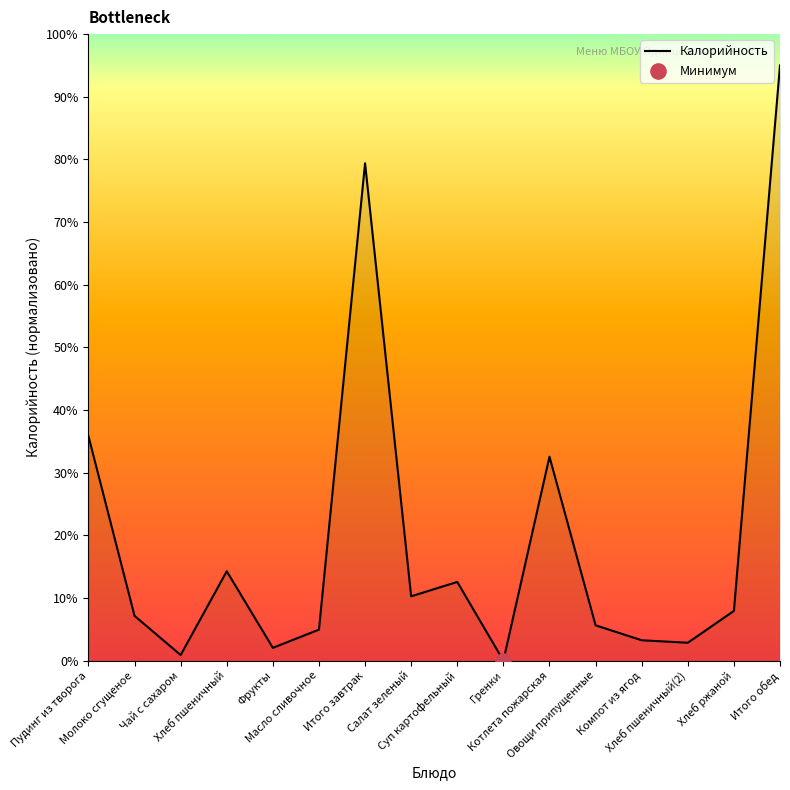

What is the change in value from Фрукты to Итого обед?

+93.0